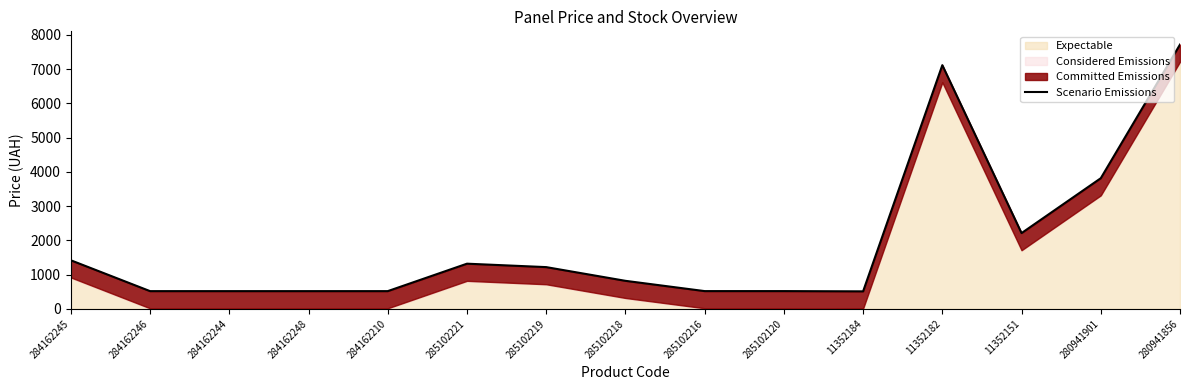

How many points are lower than both their immediate neighbors (excluding endpoints)?

2